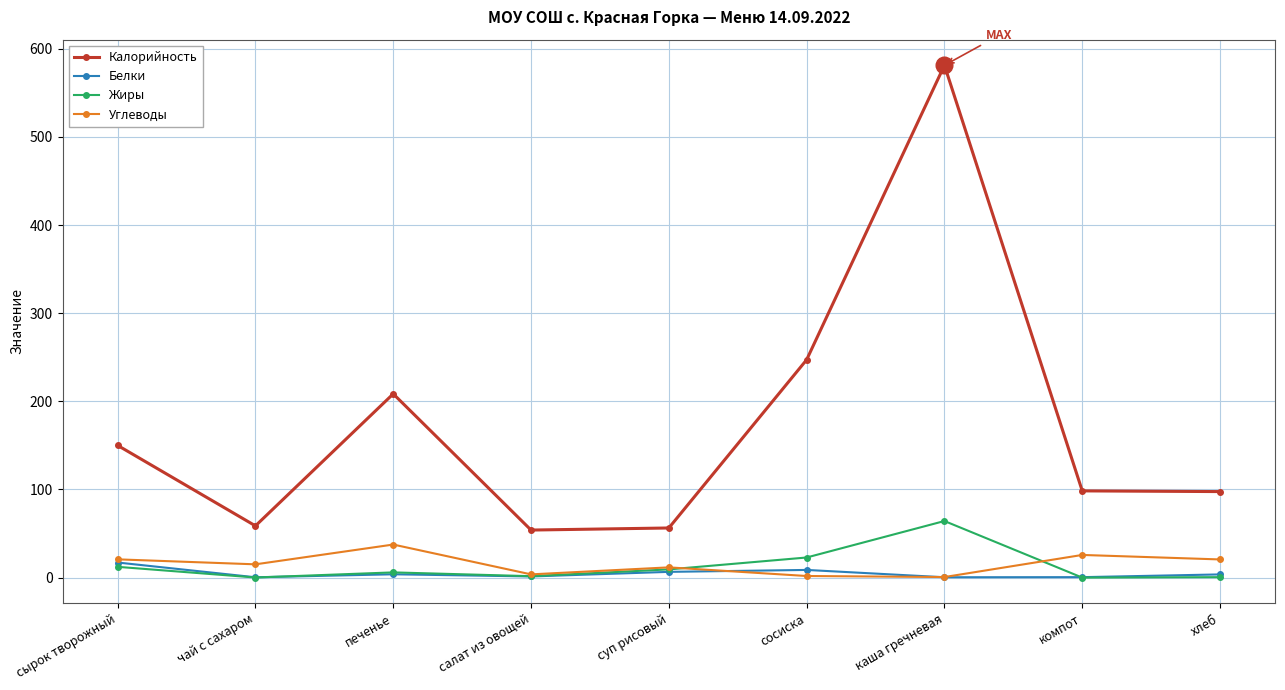

How many data points in Углеводы are less than 15?

4